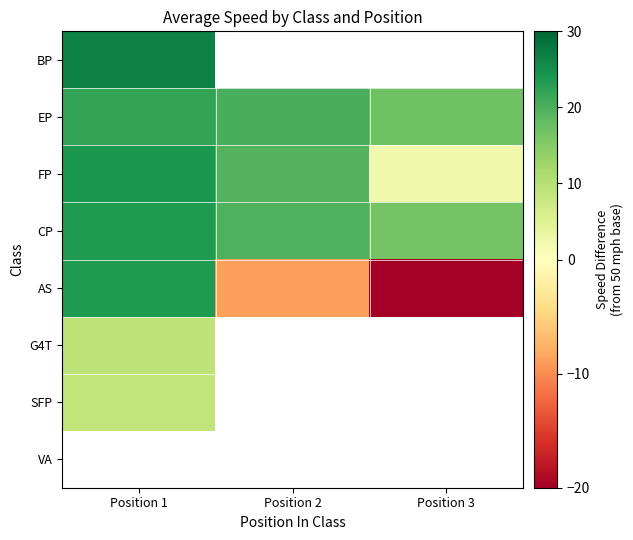

At how many categories does at least one series exceed 19?

2